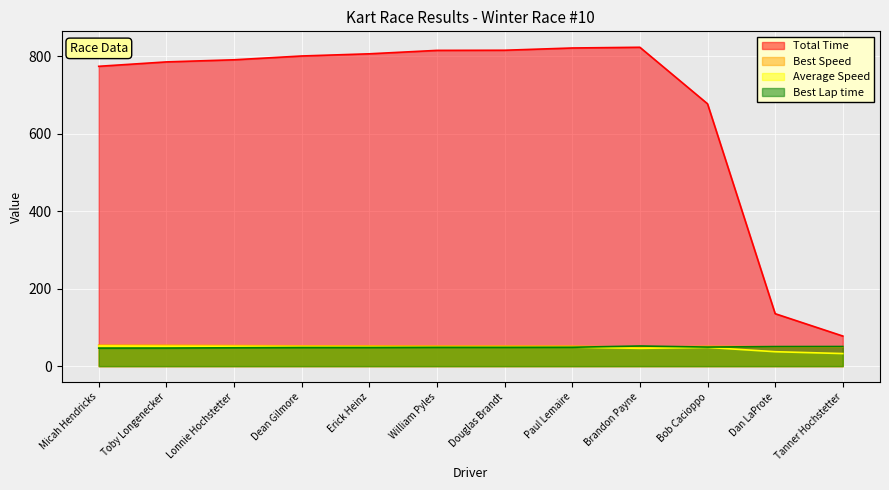

What are all the series names shown in the legend?

Total Time, Best Speed, Average Speed, Best Lap time